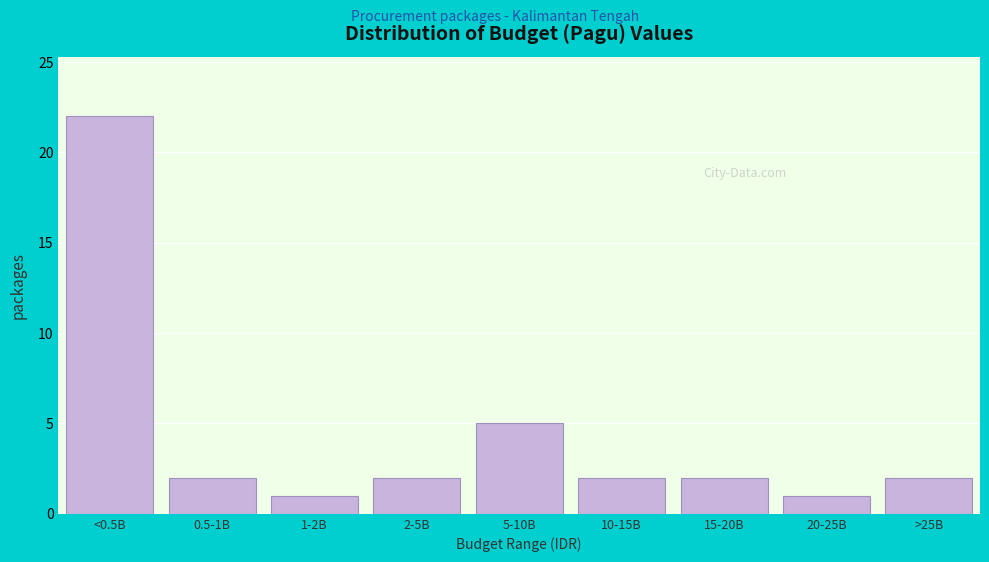

Reading left to right, list all the values displayed in this chart.

22	2	1	2	5	2	2	1	2